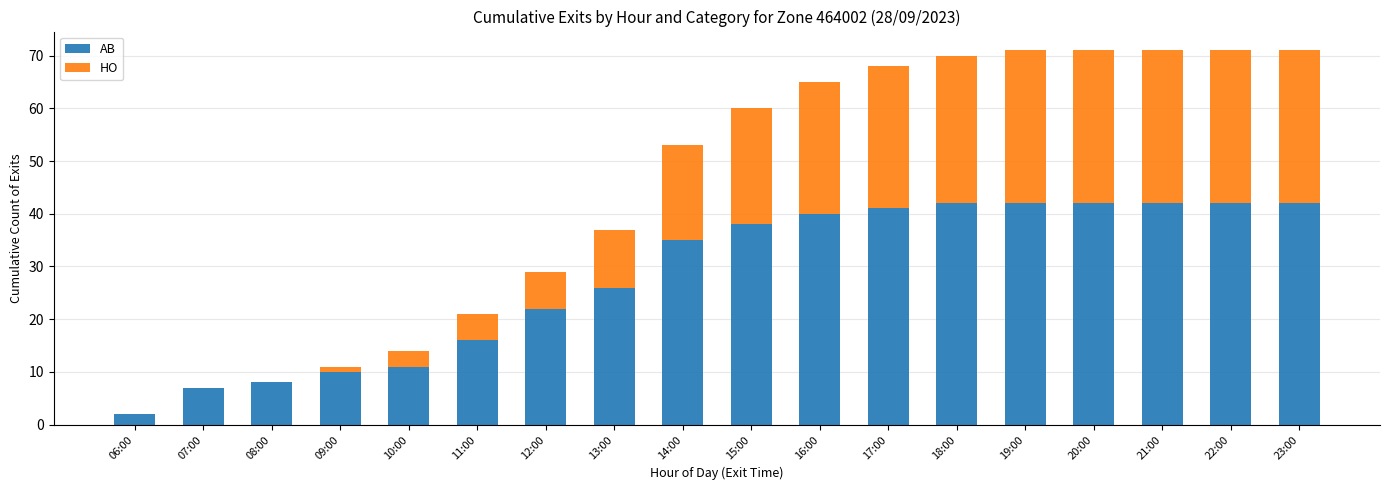

What is the sum of all AB values?

508